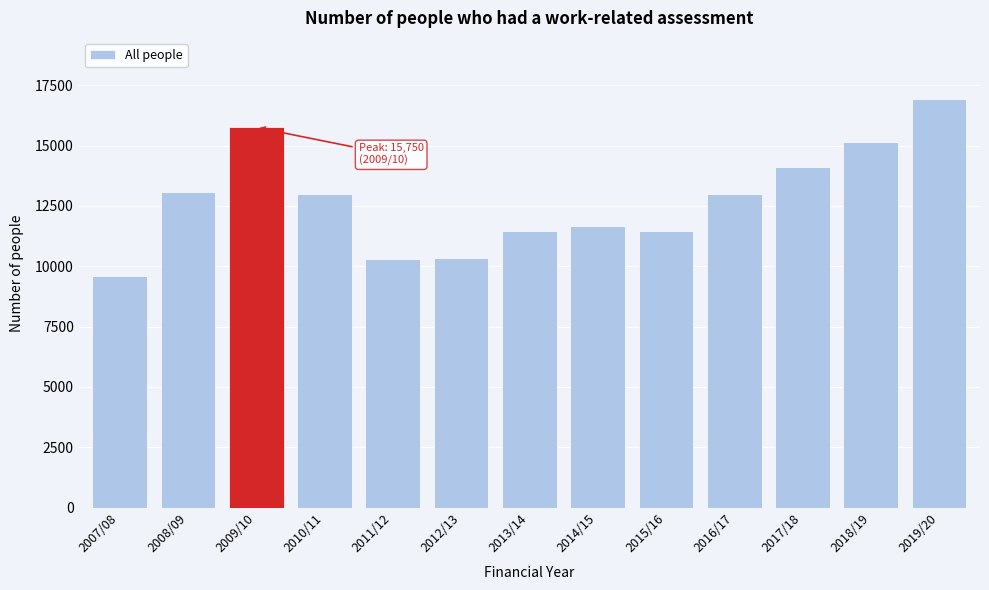

Between 2014/15 and 2018/19, which is larger?

2018/19